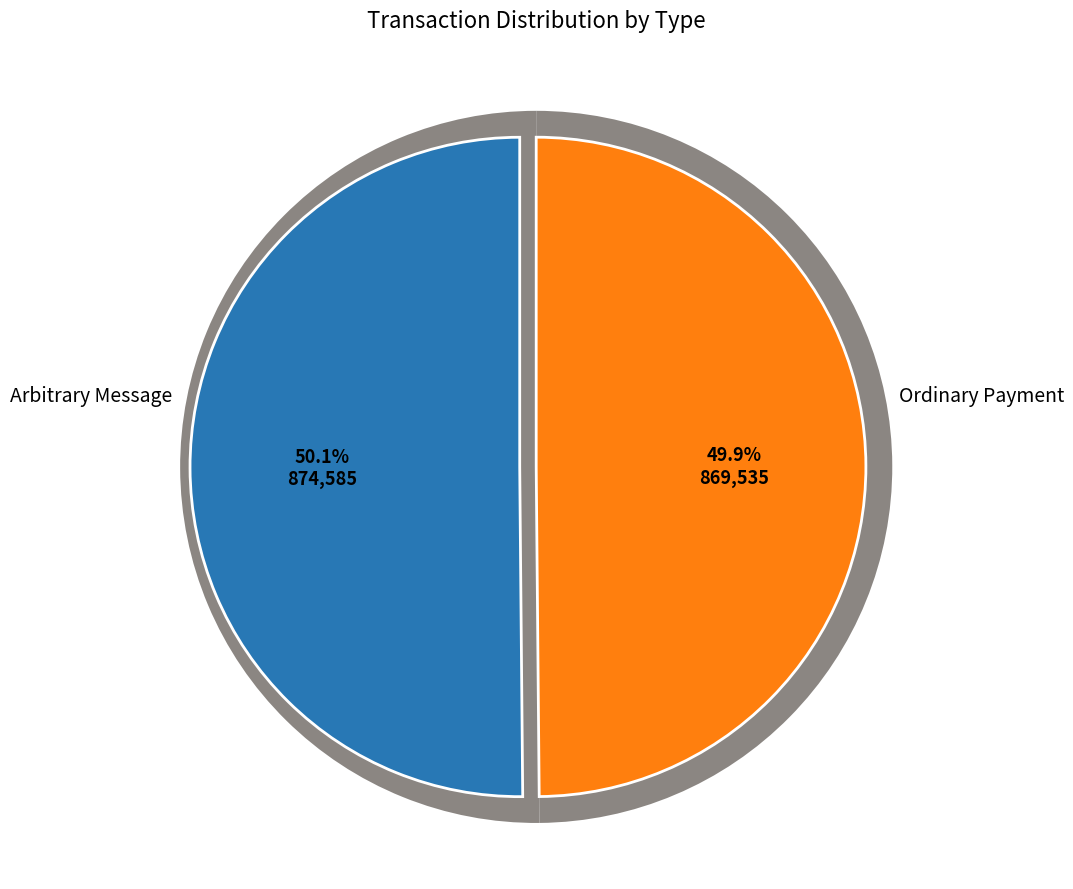

How many slices are in this pie chart?

2